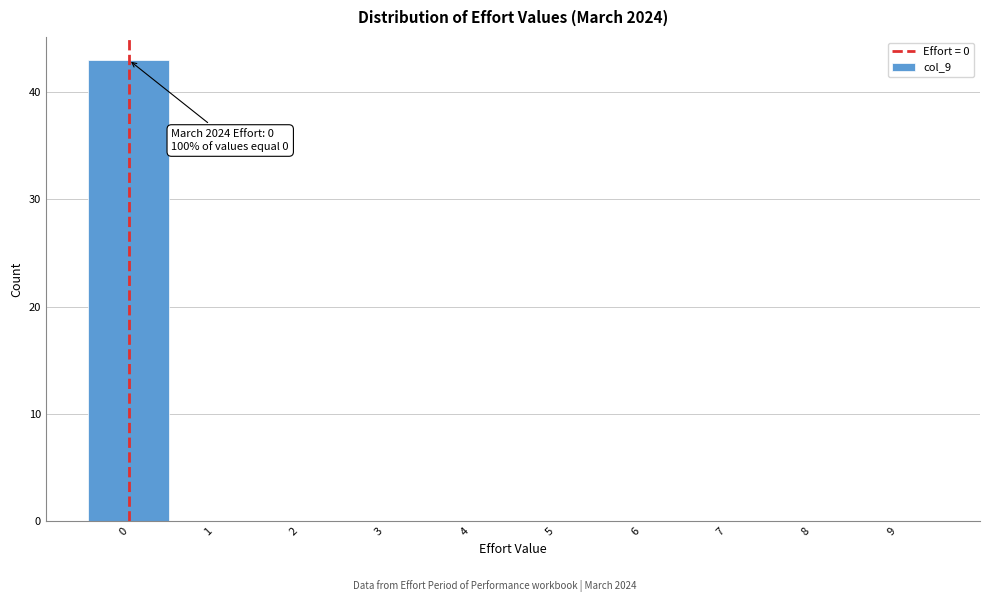

Which range on the x-axis has the tallest bar?

-0.5 to 0.5